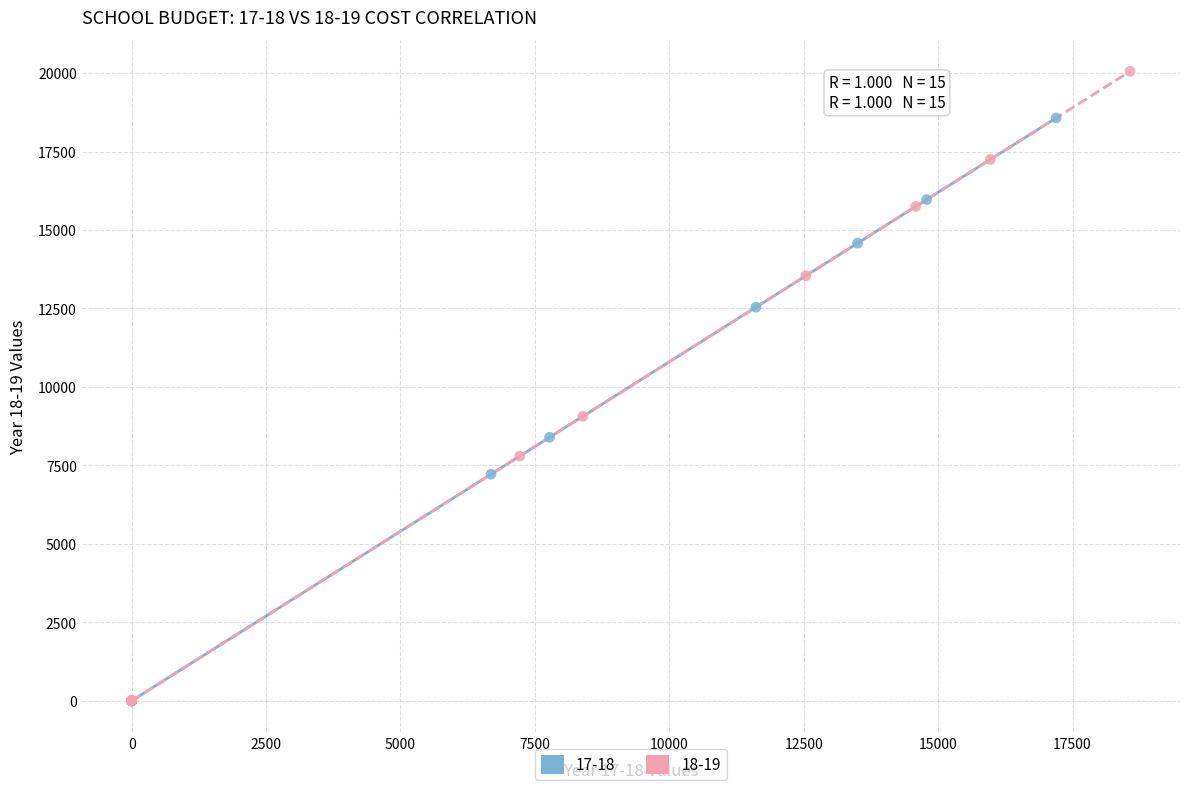

Which series reaches the maximum Y coordinate?

18-19